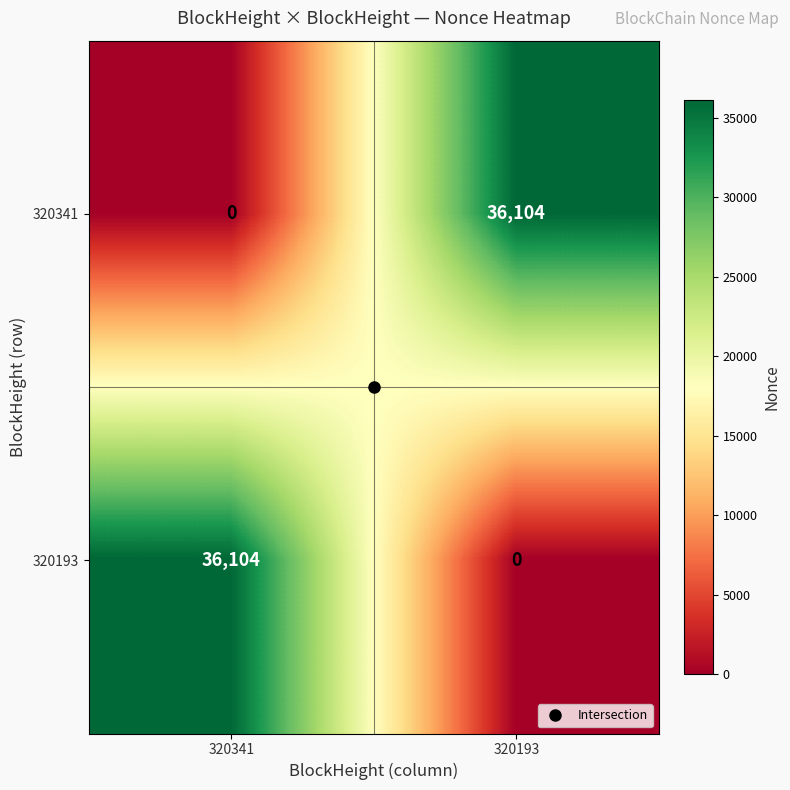

What is the maximum value shown in the chart?

36104